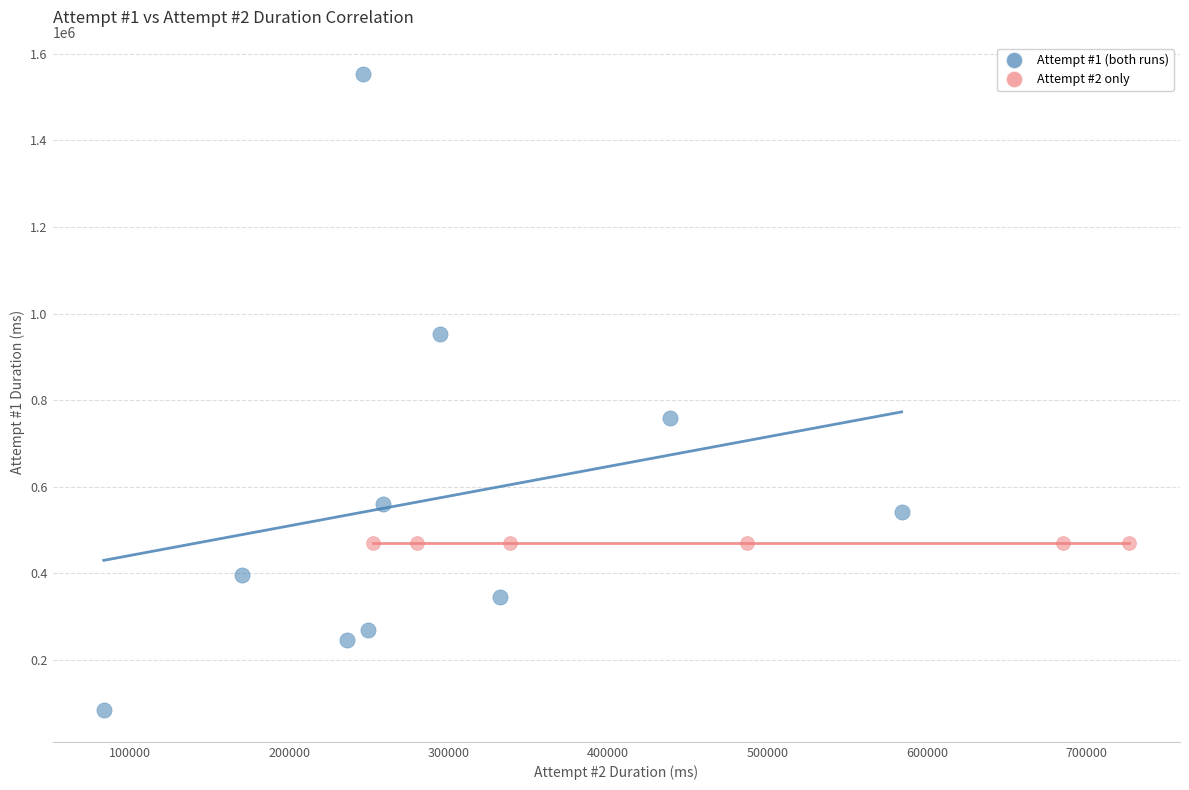

Which series reaches the maximum Y coordinate?

Attempt #1 (both runs)